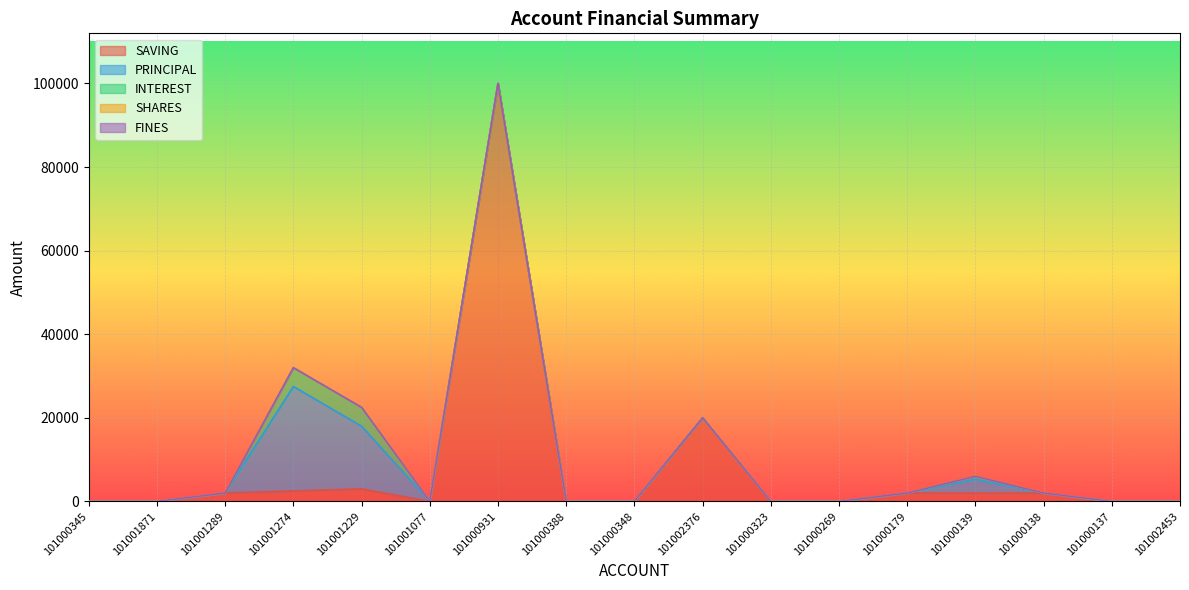

What position from the left is 101000931?

7